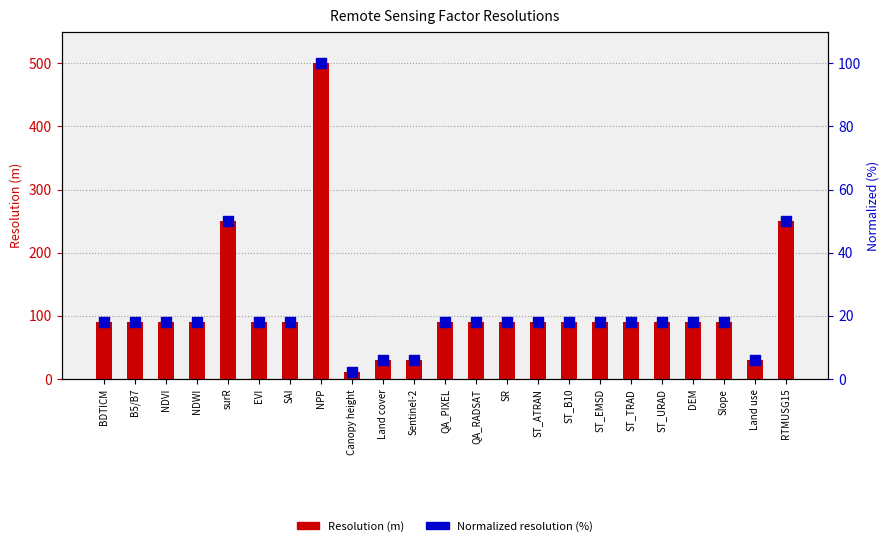

Which series reaches the minimum Y coordinate?

Normalized resolution (%)